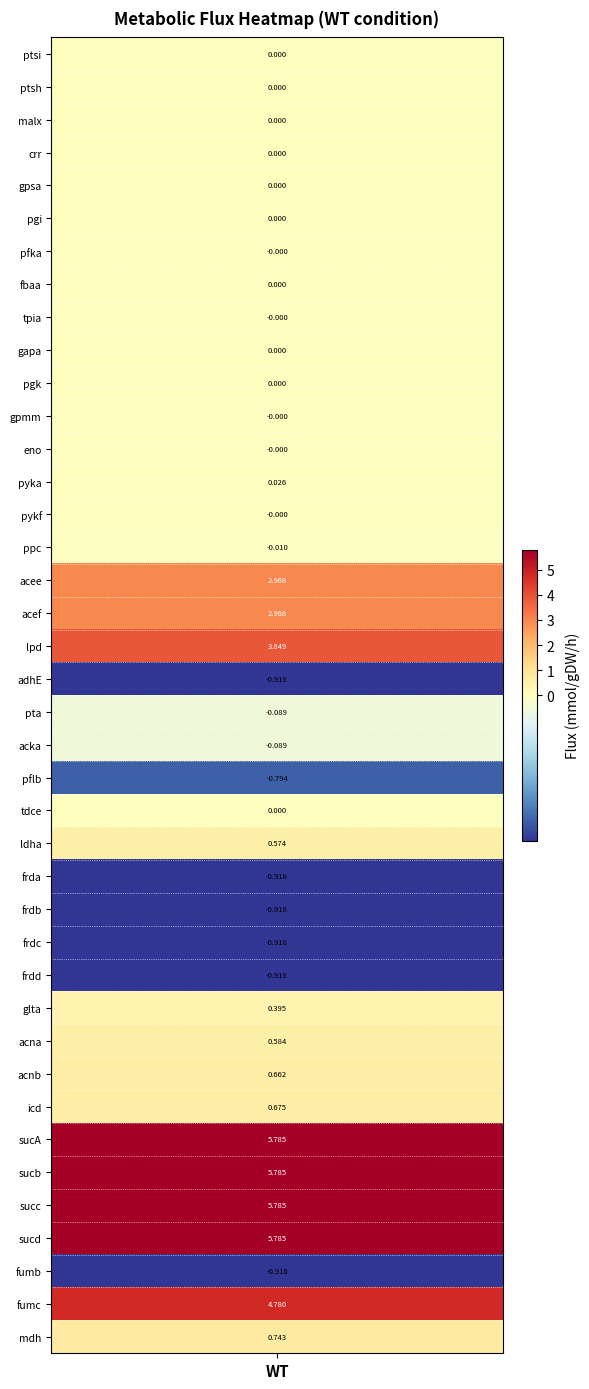

What is the minimum value shown in the chart?

-0.9